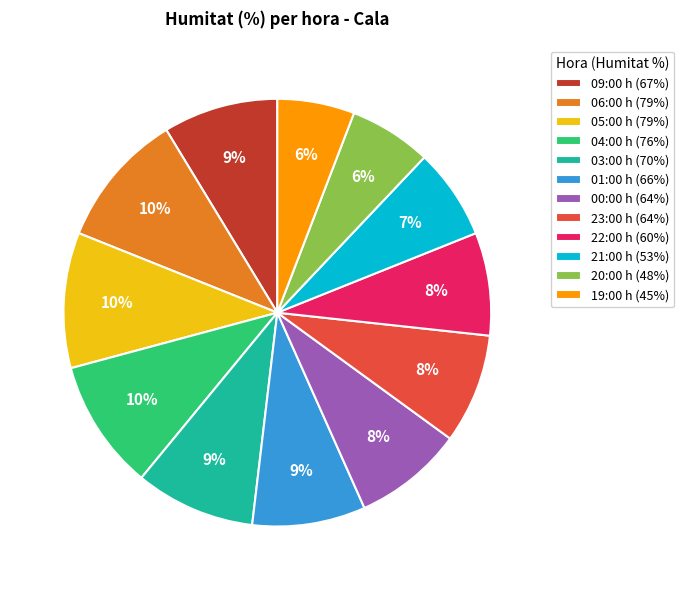

Do 20:00 h (48%) and 06:00 h (79%) together represent more than half of the pie?

No